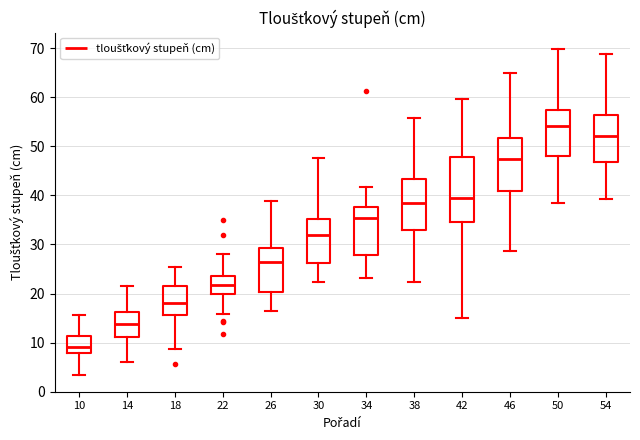

Reading left to right, read every box against the y-axis: the position of its median line, the range the box covers, and the ends of its whiskers. The values are not printed on the chart, so give them approximately, as read against the axis.

10: median 9, box 8 to 11, whiskers 3 to 16
14: median 14, box 11 to 16, whiskers 6 to 22
18: median 18, box 16 to 21, whiskers 9 to 25
22: median 22, box 20 to 24, whiskers 16 to 28
26: median 26, box 20 to 29, whiskers 17 to 39
30: median 32, box 26 to 35, whiskers 22 to 48
34: median 35, box 28 to 38, whiskers 23 to 42
38: median 39, box 33 to 43, whiskers 22 to 56
42: median 40, box 35 to 48, whiskers 15 to 60
46: median 47, box 41 to 52, whiskers 29 to 65
50: median 54, box 48 to 57, whiskers 38 to 70
54: median 52, box 47 to 56, whiskers 39 to 69